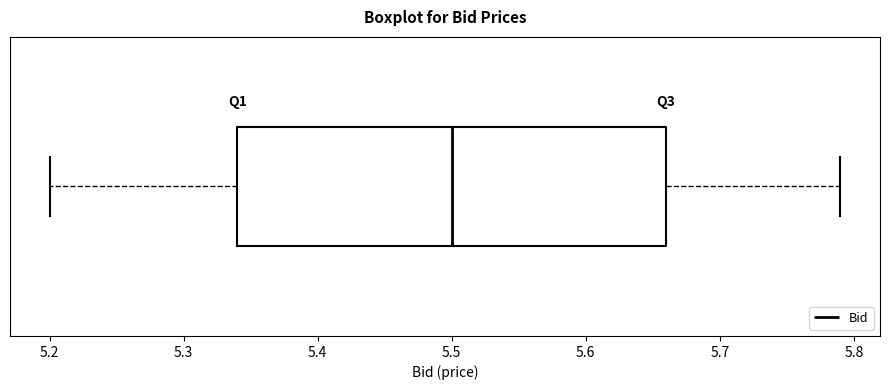

Transcribe this box plot: give where the median line is, the range the box spans, and where the two whiskers end, as read against the x-axis. The values are not printed on the chart, so give them approximately, as read against the axis.

median 5.50, box 5.34 to 5.66, whiskers 5.20 to 5.79